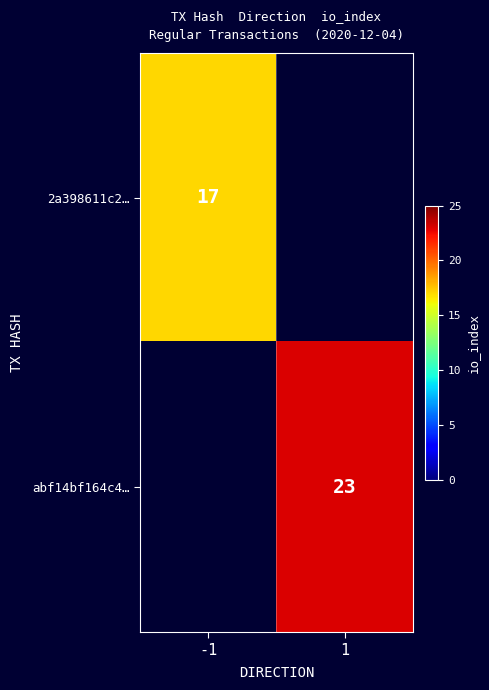

Is the value of abf14bf164c4… at 1 greater than the value of 2a398611c2… at -1?

Yes